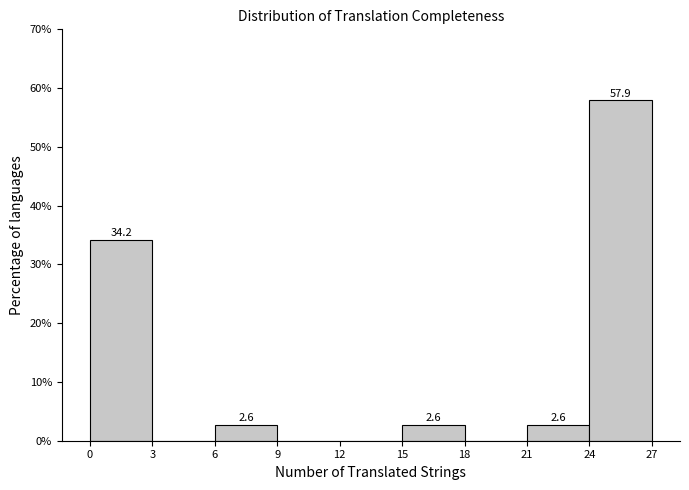

Over which range of the x-axis is the bar tallest?

24 to 27